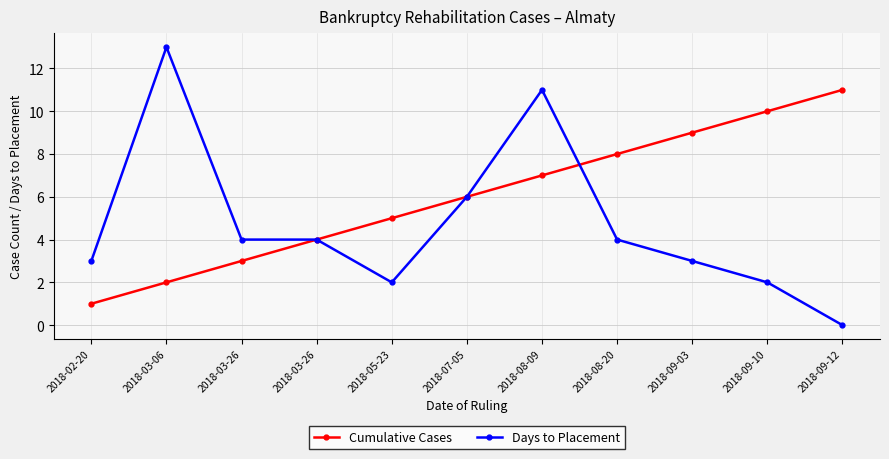

After their last crossing, which series has the higher values: Days to Placement or Cumulative Cases?

Cumulative Cases